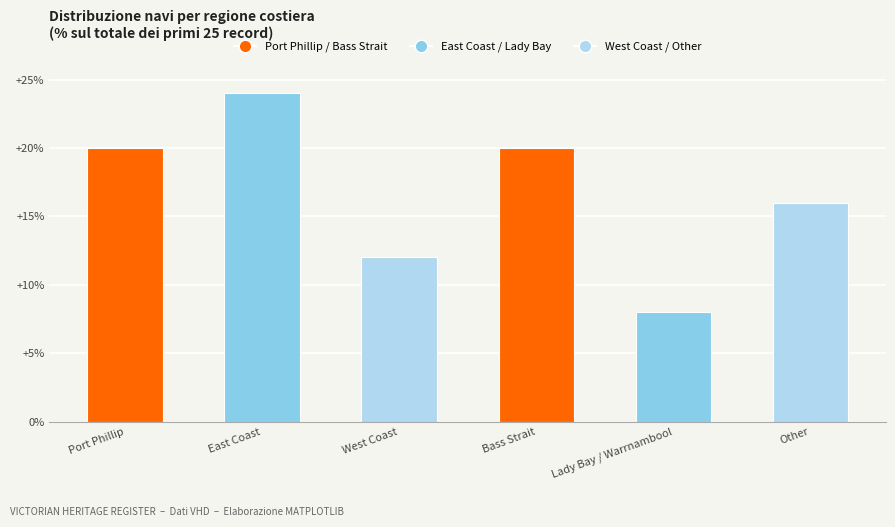

Rank the categories by value from lowest to highest.

Lady Bay / Warrnambool, West Coast, Other, Port Phillip, Bass Strait, East Coast